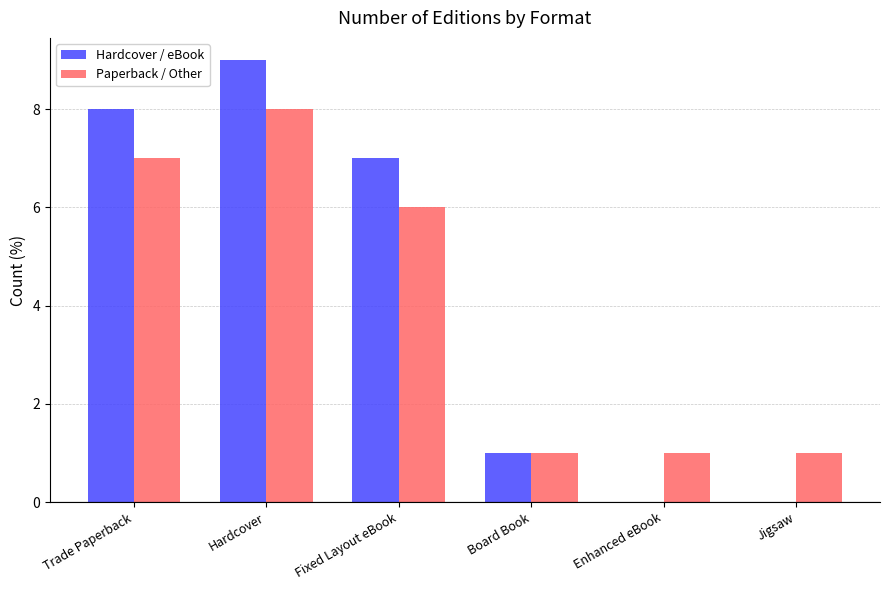

Which label corresponds to the largest value in the chart?

Hardcover